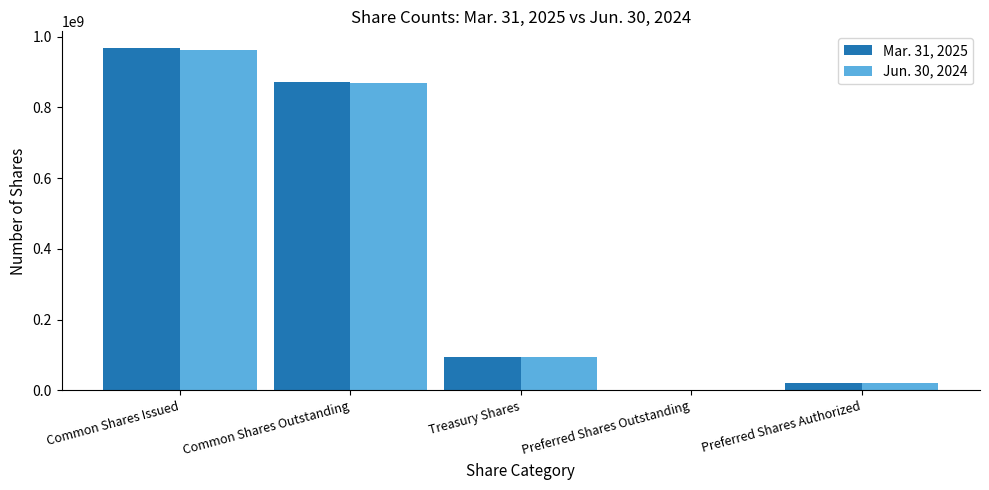

Is the value of Mar. 31, 2025 at Preferred Shares Authorized greater than the value of Jun. 30, 2024 at Preferred Shares Outstanding?

Yes